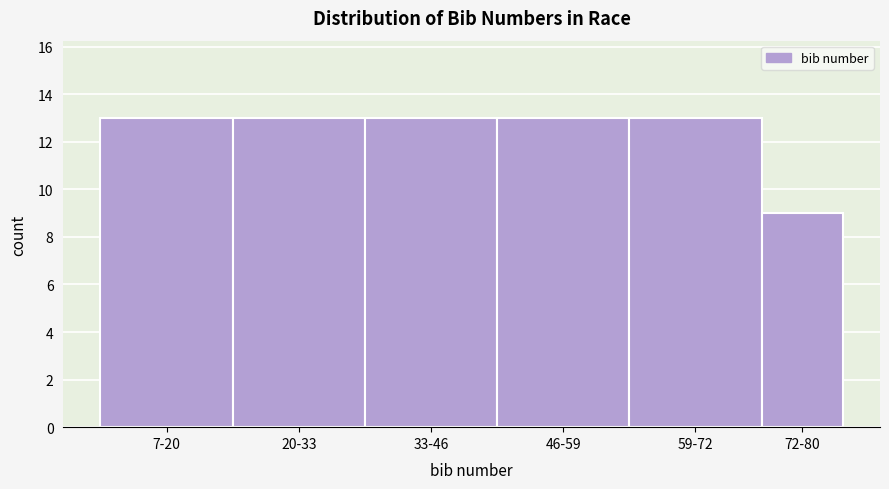

Reading left to right, transcribe all the data shown in this chart.

7-20=13	20-33=13	33-46=13	46-59=13	59-72=13	72-80=9